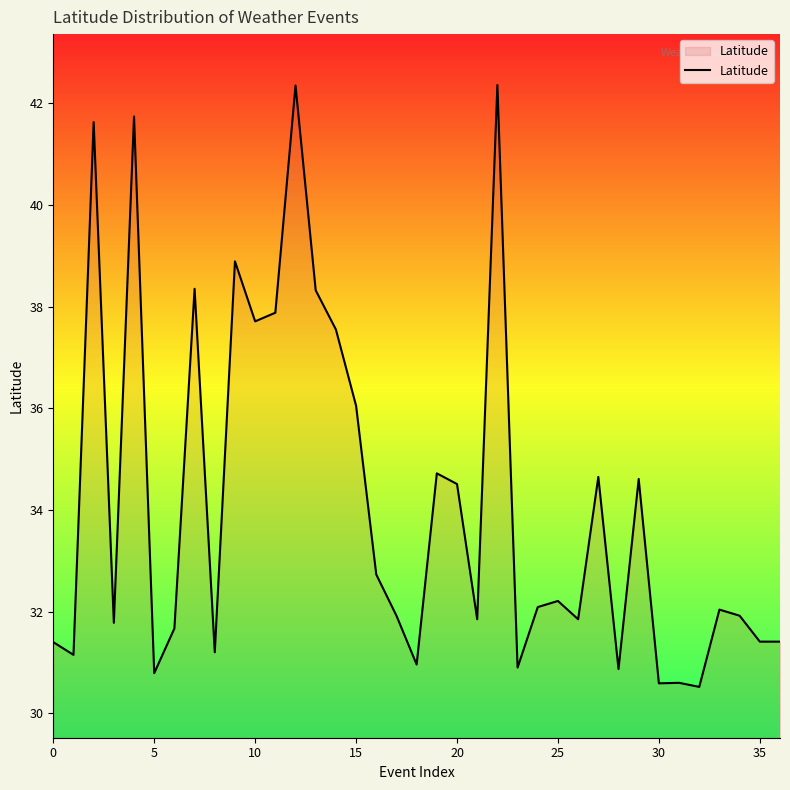

What is the maximum value shown in the chart?

42.4